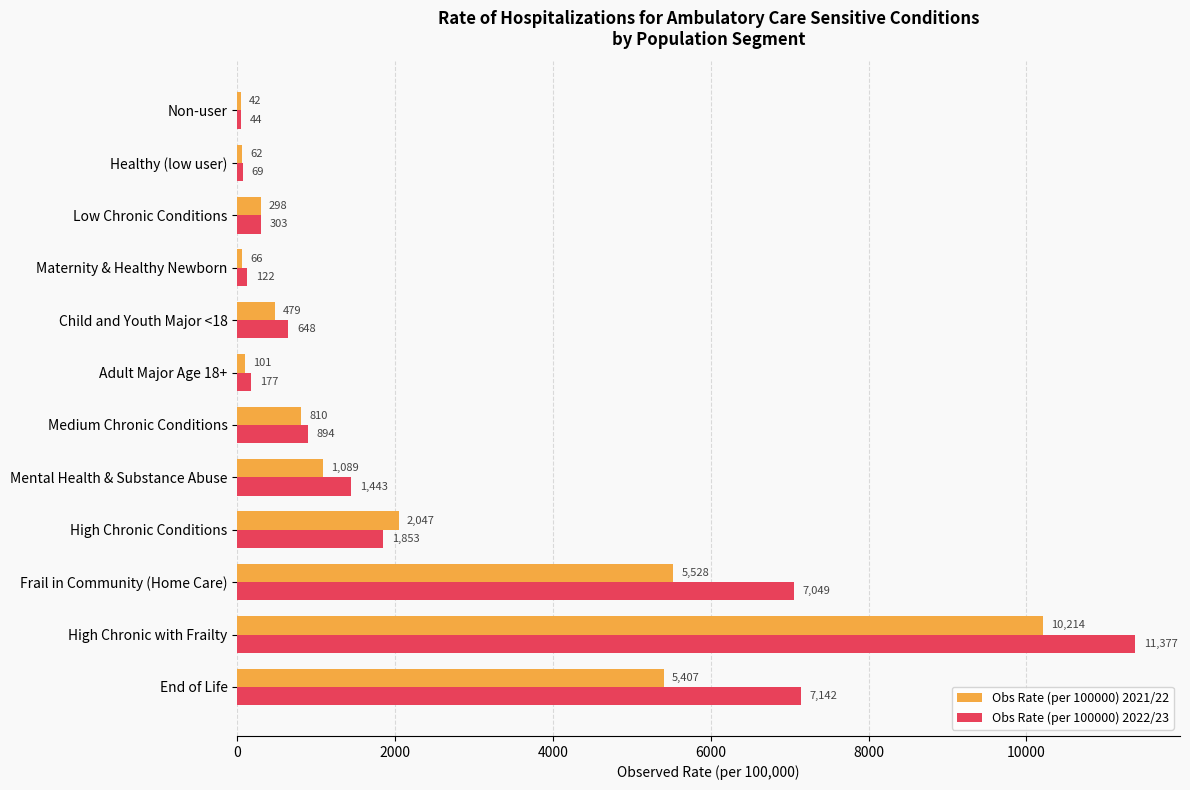

At which category is the sum across all series the highest?

High Chronic with Frailty